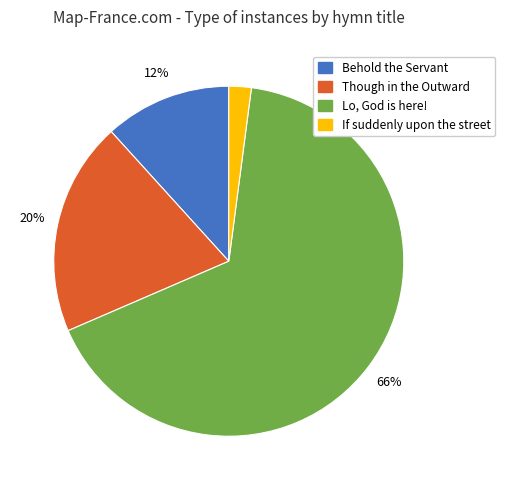

Is there any slice that represents more than half of the pie?

Yes